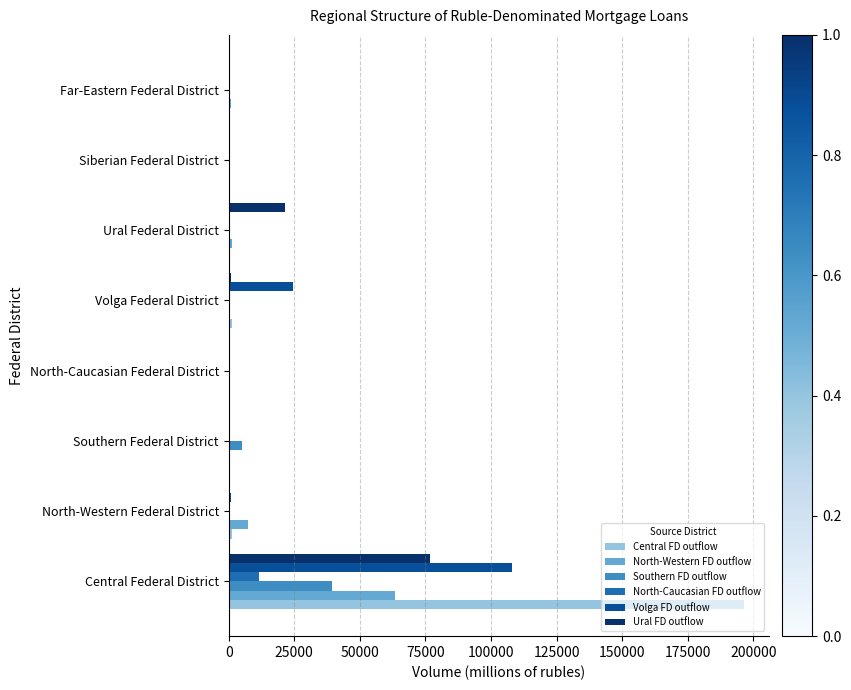

What is the sum of all North-Western FD outflow values?

73768